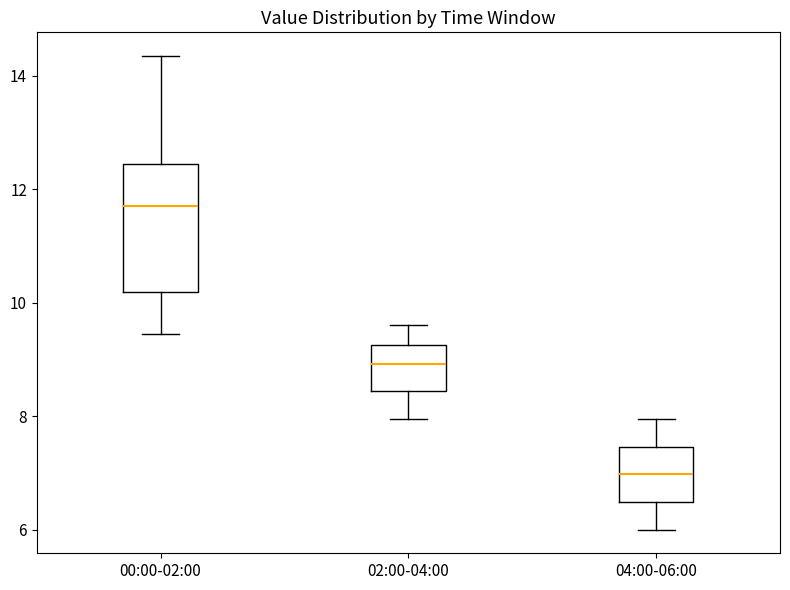

Which box's median line is the lowest?

04:00-06:00